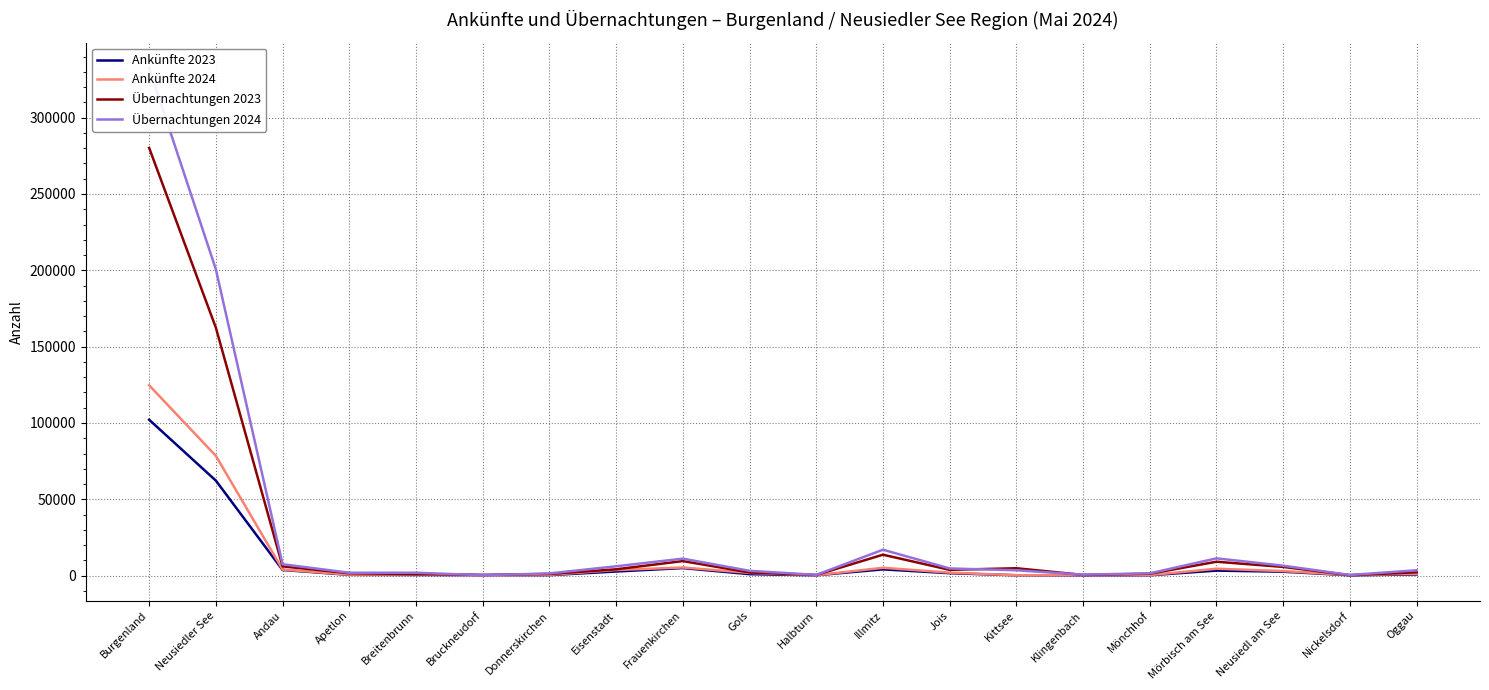

Rank the series at Klingenbach from lowest to highest value.

Ankünfte 2023, Ankünfte 2024, Übernachtungen 2023, Übernachtungen 2024